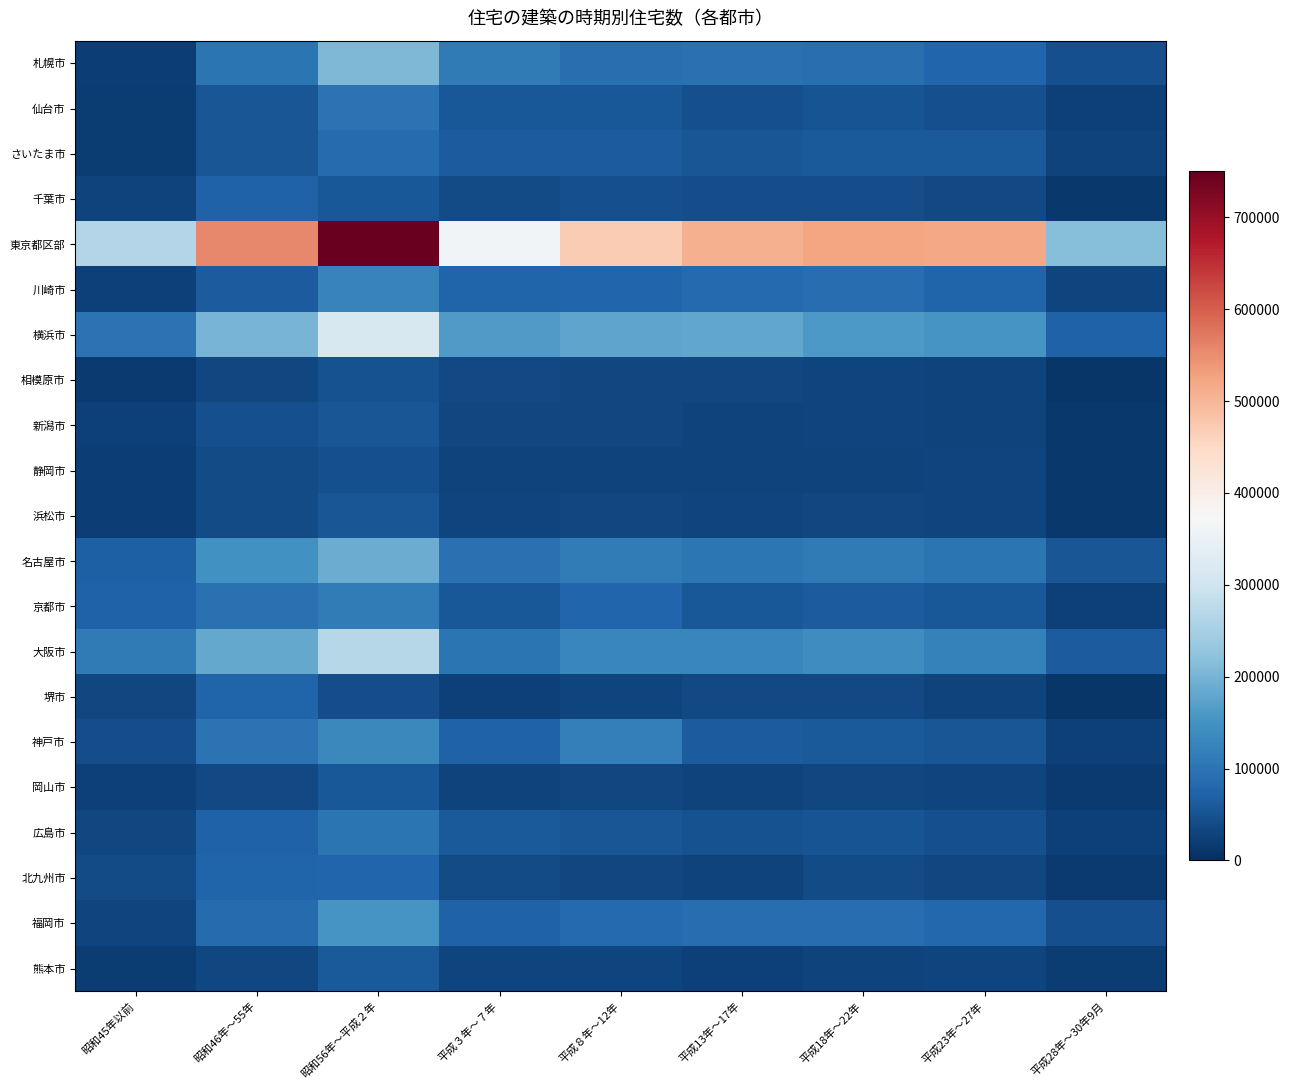

Which category has the highest value across all series?

昭和56年～平成２年